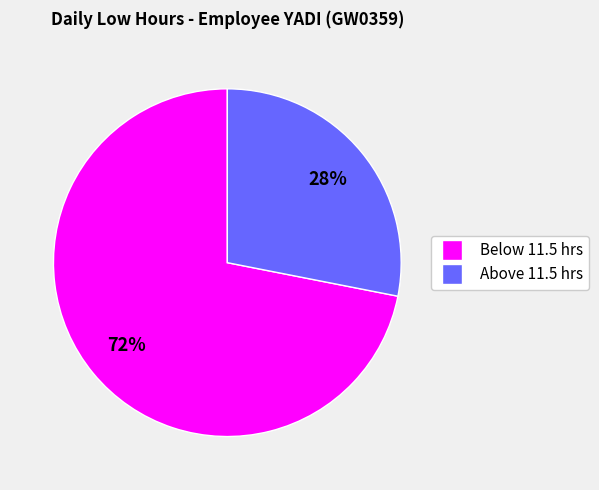

To the nearest percent, what is the difference between the largest and smallest slice percentages?

44%